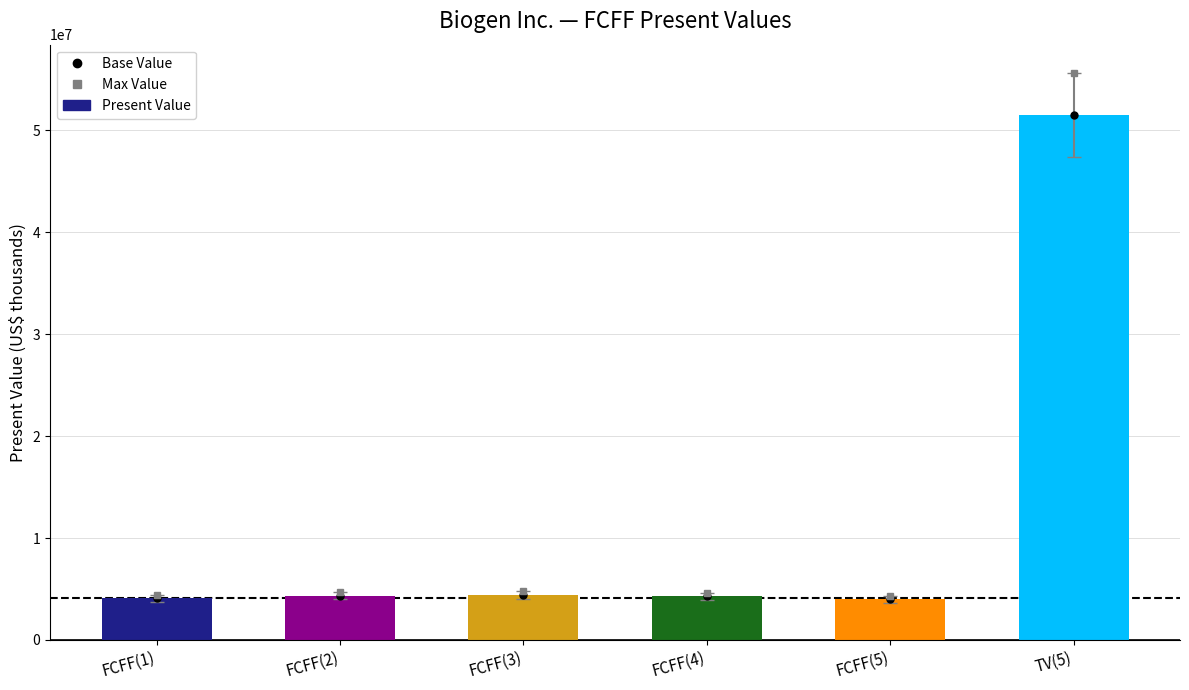

What position from the left is FCFF(2)?

2